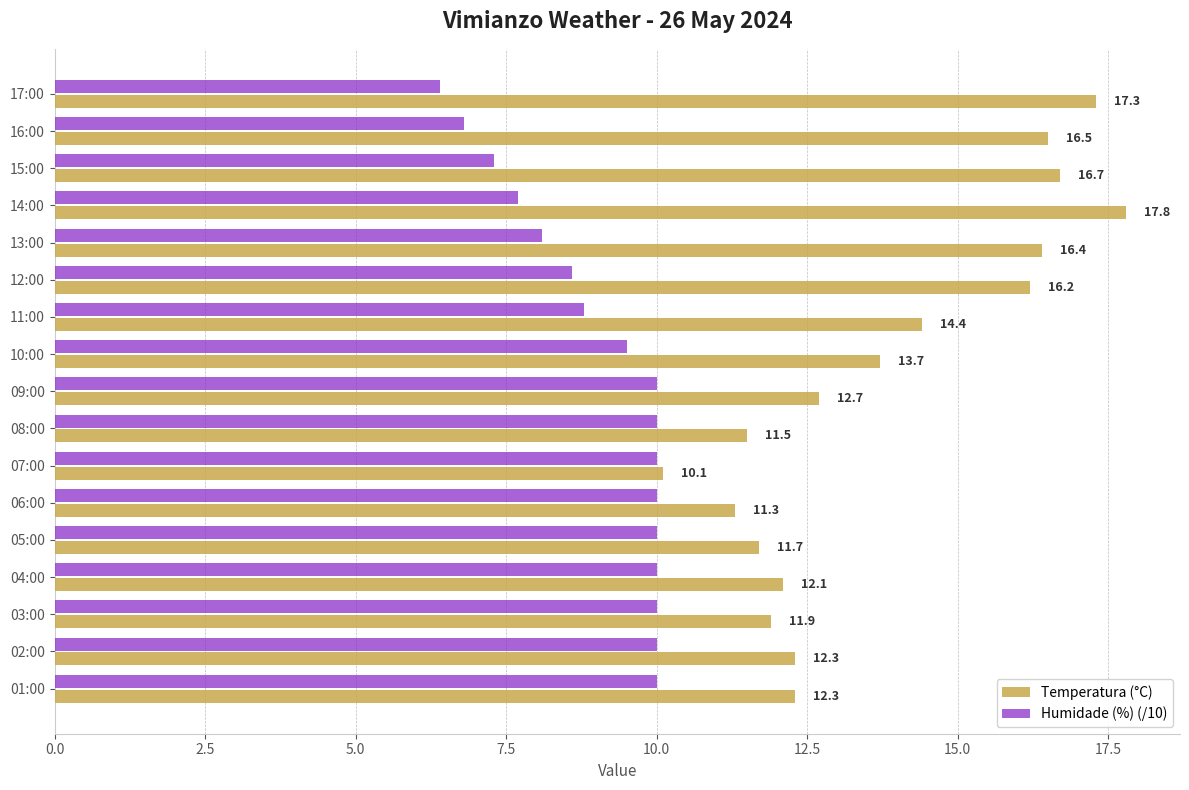

Rank the series at 04:00 from lowest to highest value.

Humidade (%) (/10), Temperatura (°C)